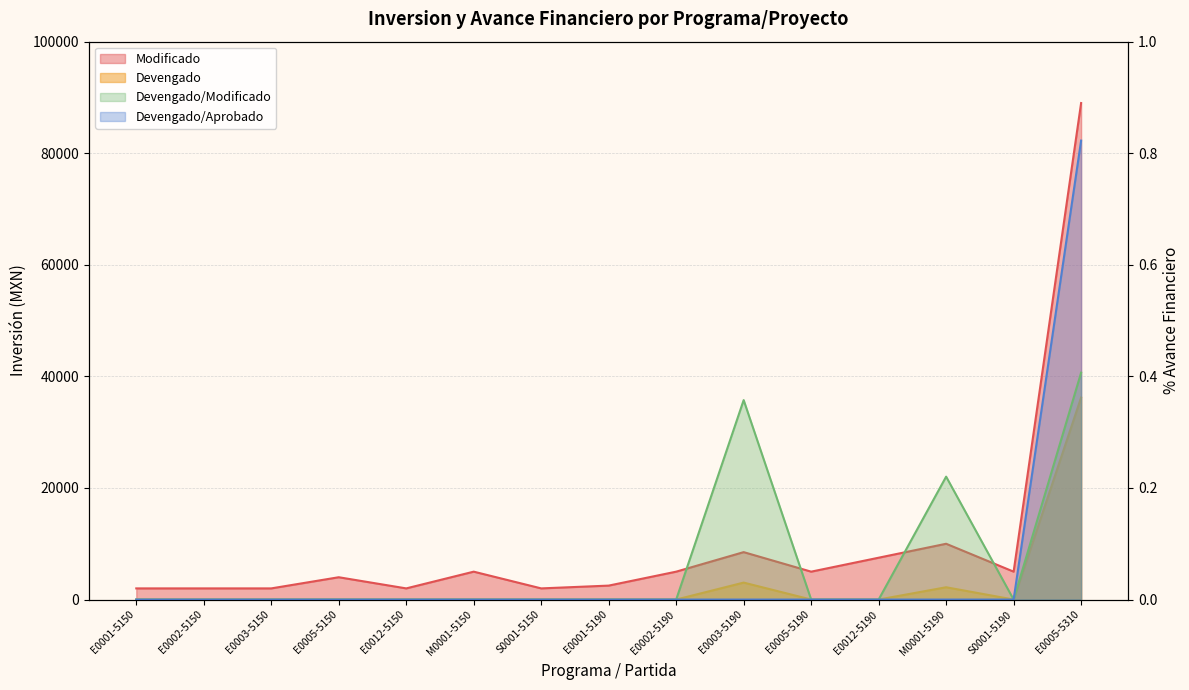

Where is Modificado nearest to the value 45500?

M0001-5190